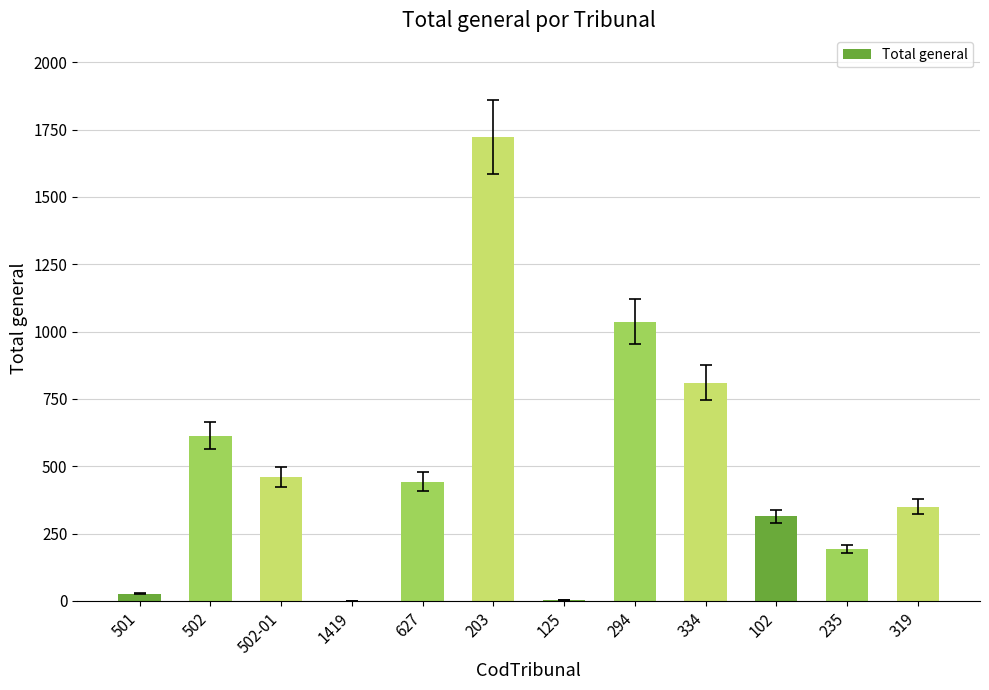

What is the sum of the values at 102 and 1419?

314